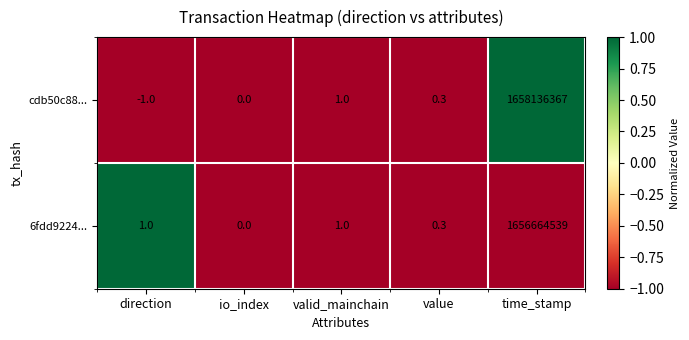

The value of cdb50c88... at direction is -1.8. True or false?

False